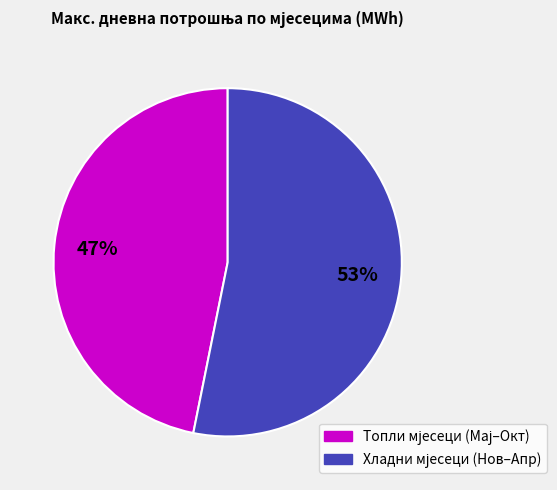

Is there any slice that represents more than half of the pie?

Yes